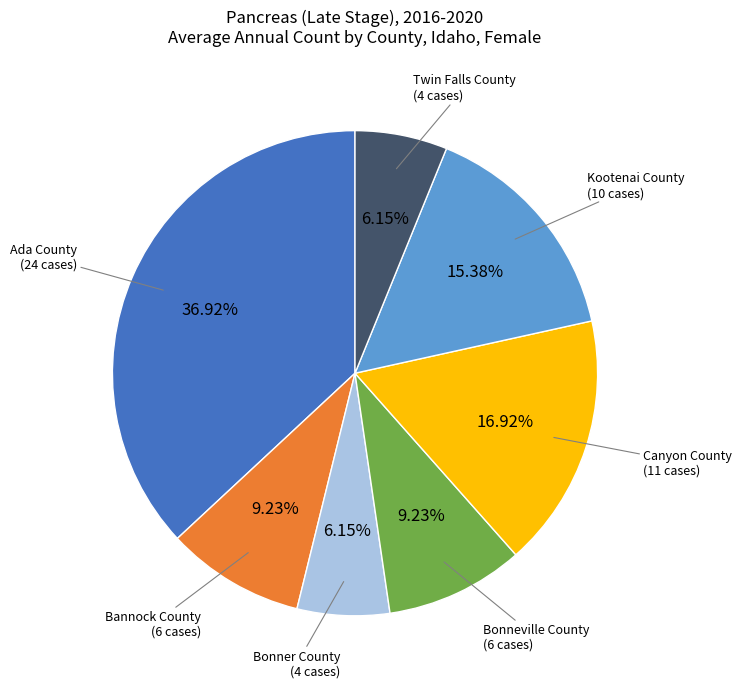

Combined, do Bonner County and Bannock County account for over 50%?

No